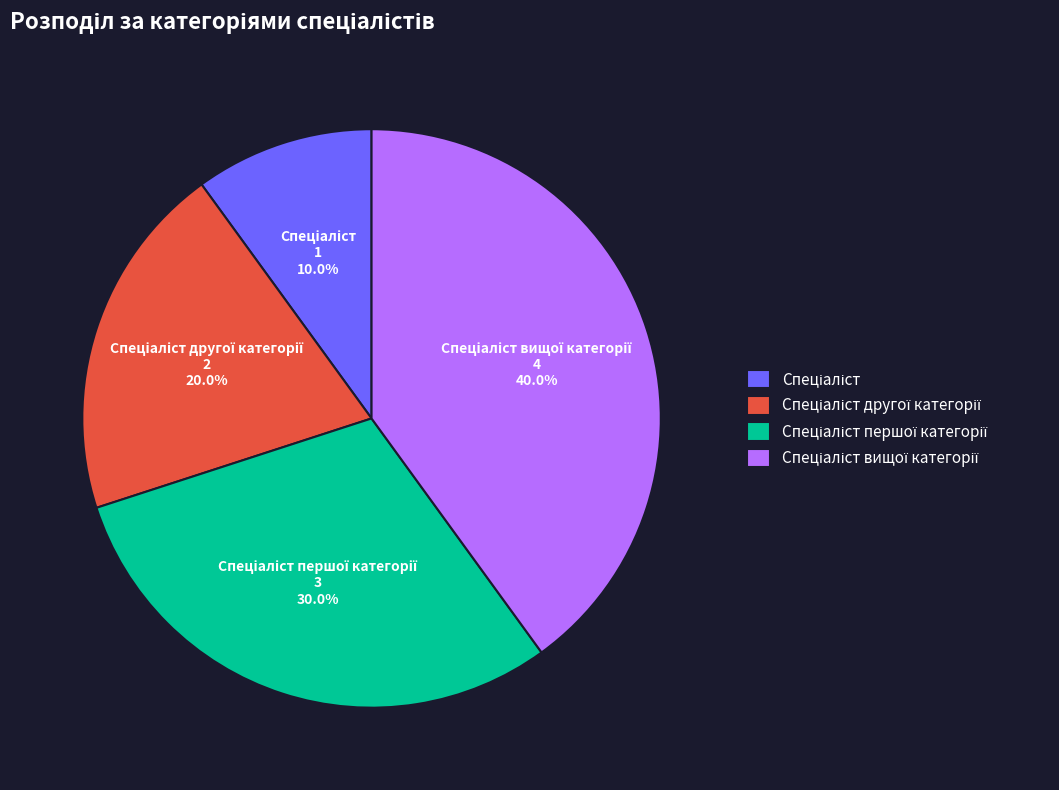

Does any single category account for the majority?

No